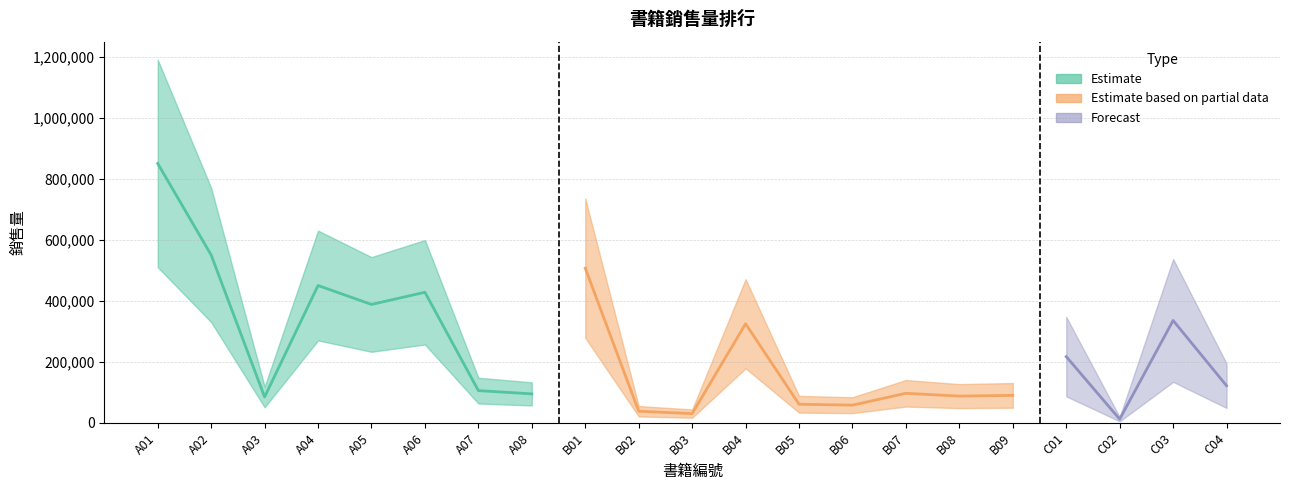

How many interior local peaks (higher than both neighbors) does the data have?

7